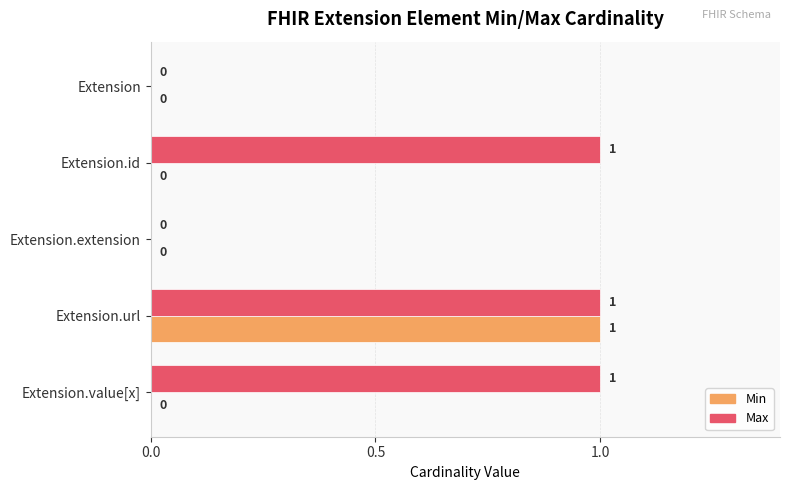

How many Max values are between 0 and 1?

5